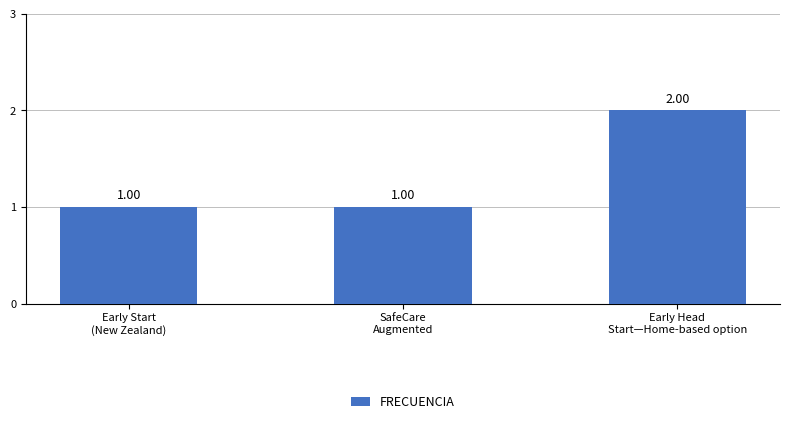

Reading left to right, extract all data points from this chart.

Early Start
(New Zealand)=1	SafeCare
Augmented=1	Early Head
Start—Home-based option=2